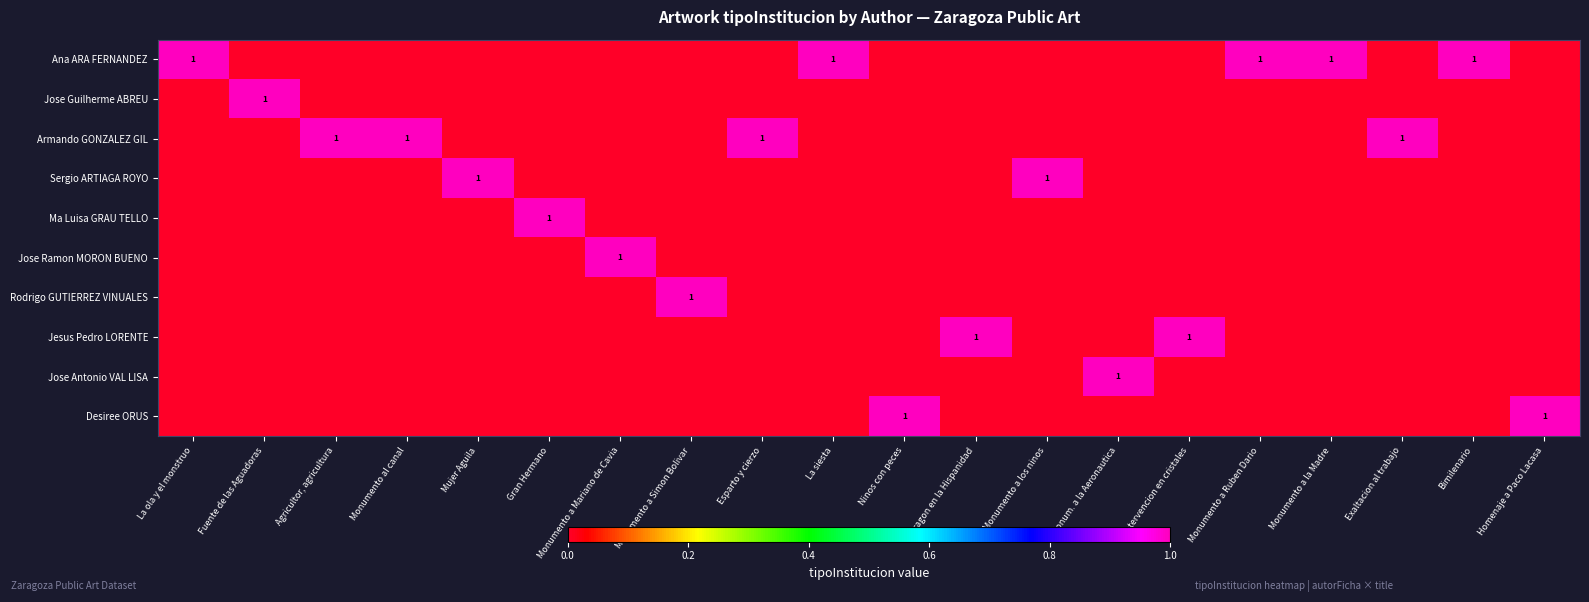

The value of Armando GONZALEZ GIL at Exaltacion al trabajo is 1. True or false?

True